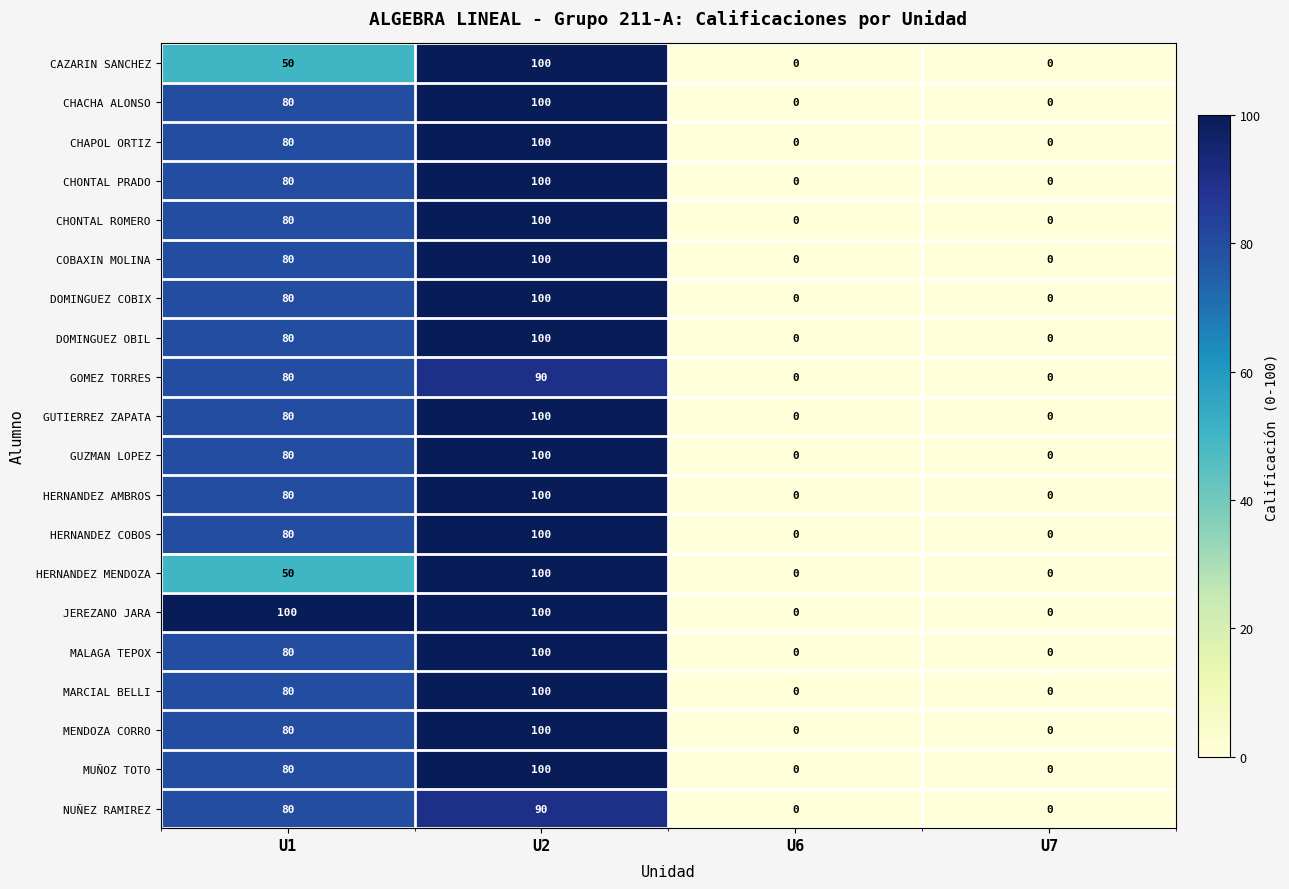

The CHAPOL ORTIZ series shows 32 at U7. True or false?

False